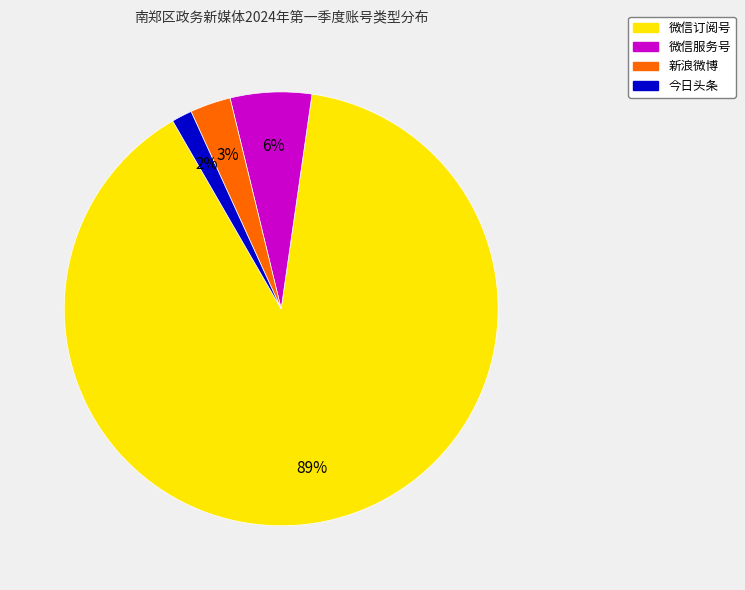

To the nearest percent, what portion does 微信订阅号 represent?

89%